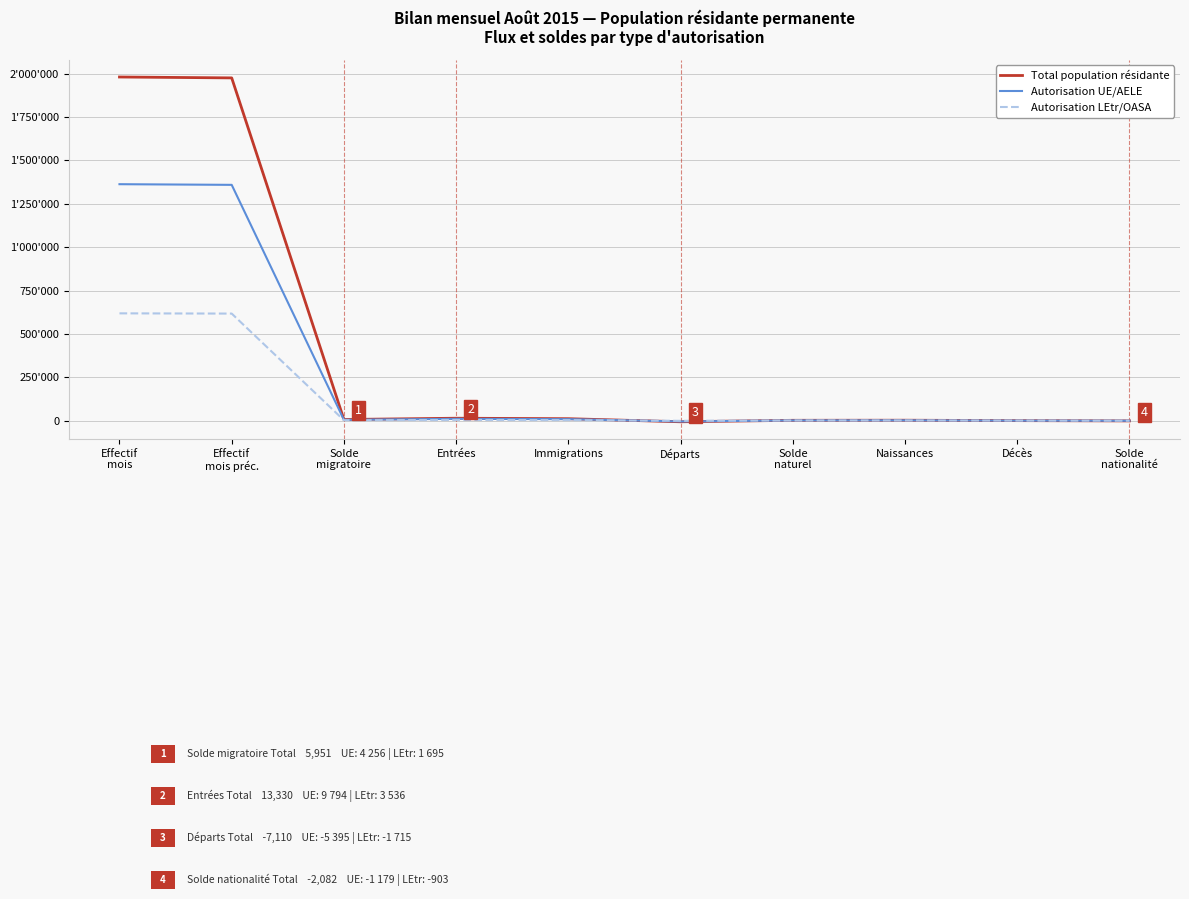

Reading right to left, transcribe all the data shown in this chart.

Total population résidante: -2082	-517	1824	1307	-7110	10616	13330	5951	1976342	1981493
Autorisation UE/AELE: -1179	-423	1179	756	-5395	7990	9794	4256	1359430	1363227
Autorisation LEtr/OASA: -903	-94	645	551	-1715	2626	3536	1695	616912	618266